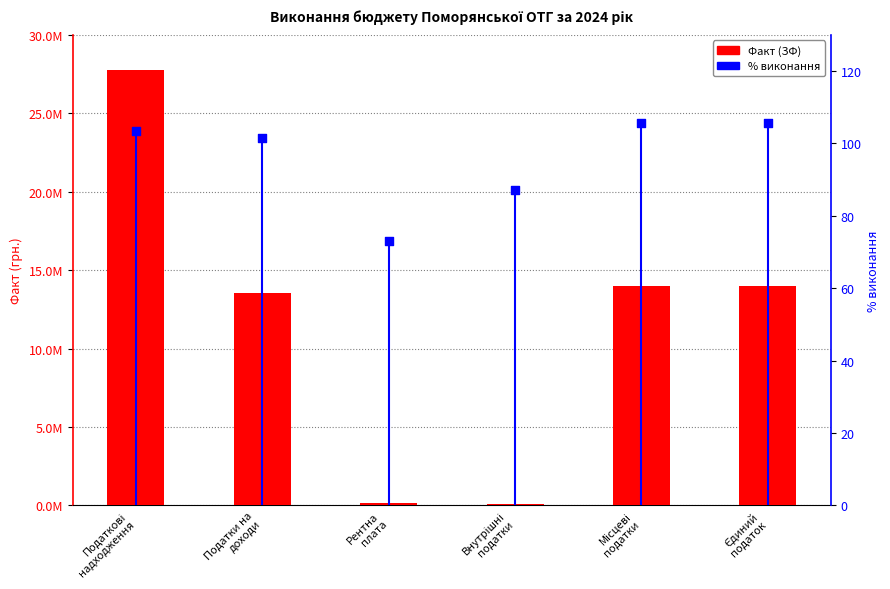

Which series has the largest Y range (max minus min)?

Факт (ЗФ)